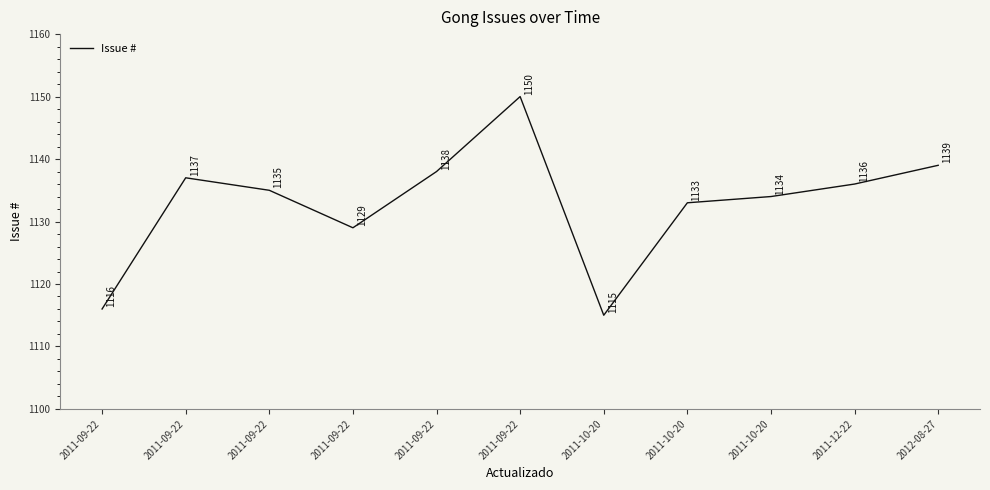

How many lines are shown in the chart?

1